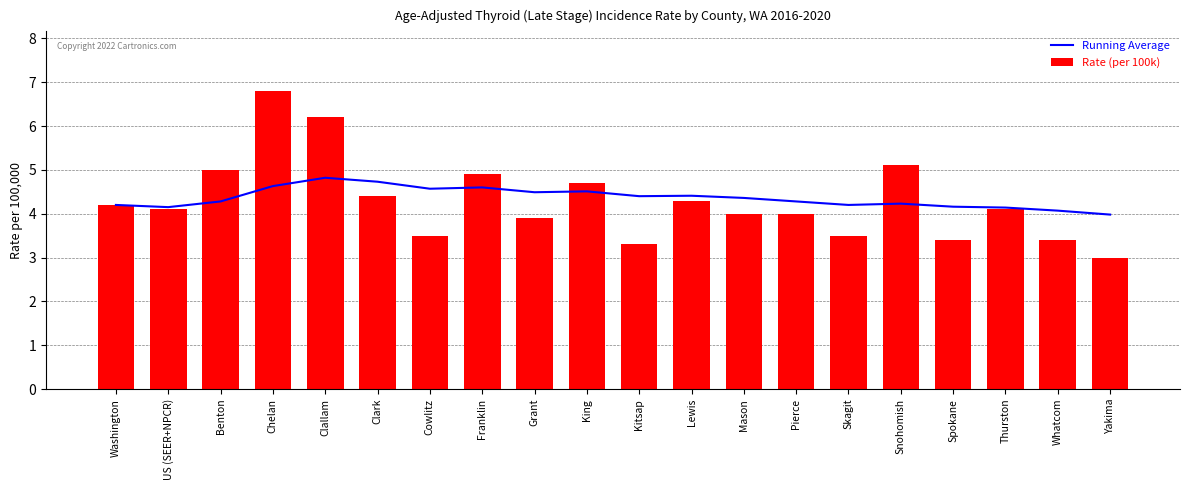

Which series has the largest range (max minus min)?

Rate (per 100k)